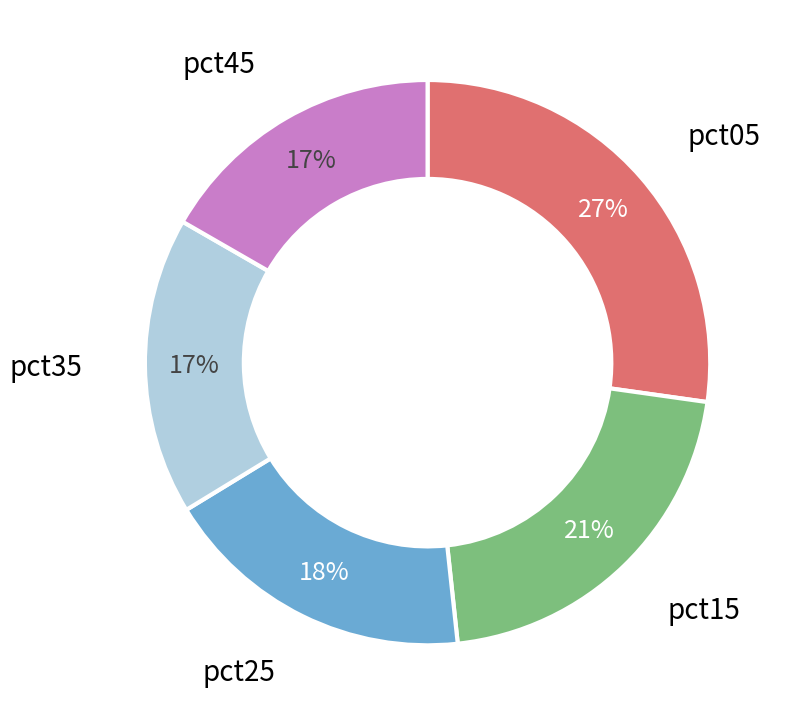

Does any single category account for the majority?

No